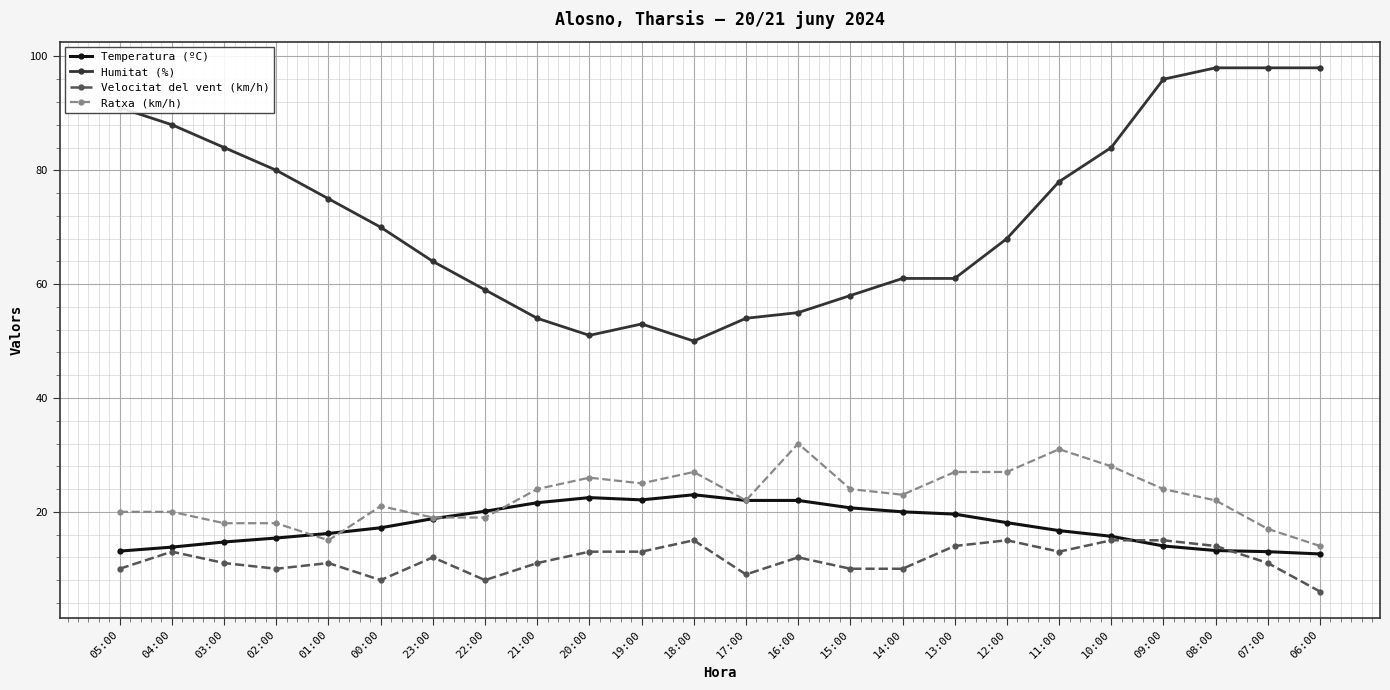

Is it true that Velocitat del vent (km/h) equals 15.0 at 10:00?

True